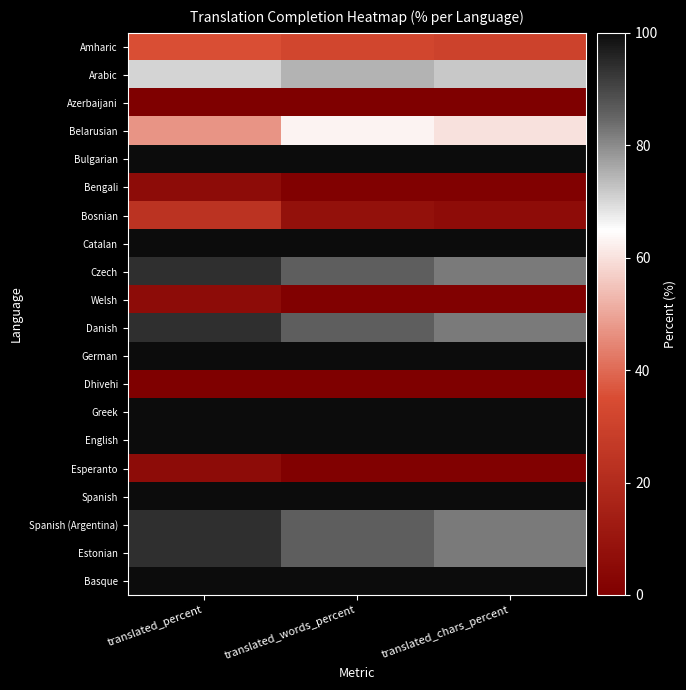

Reading left to right, extract all data points from this chart.

Amharic: translated_percent=35.2	translated_words_percent=32.1	translated_chars_percent=30.1
Arabic: translated_percent=70.5	translated_words_percent=74.7	translated_chars_percent=71.9
Azerbaijani: translated_percent=0.0	translated_words_percent=0.0	translated_chars_percent=0.0
Belarusian: translated_percent=47.0	translated_words_percent=63.2	translated_chars_percent=59.9
Bulgarian: translated_percent=100.0	translated_words_percent=100.0	translated_chars_percent=100.0
Bengali: translated_percent=5.8	translated_words_percent=1.1	translated_chars_percent=0.9
Bosnian: translated_percent=23.5	translated_words_percent=8.0	translated_chars_percent=5.9
Catalan: translated_percent=100.0	translated_words_percent=100.0	translated_chars_percent=100.0
Czech: translated_percent=94.1	translated_words_percent=86.2	translated_chars_percent=82.2
Welsh: translated_percent=5.8	translated_words_percent=1.1	translated_chars_percent=0.9
Danish: translated_percent=94.1	translated_words_percent=86.2	translated_chars_percent=82.2
German: translated_percent=100.0	translated_words_percent=100.0	translated_chars_percent=100.0
Dhivehi: translated_percent=0.0	translated_words_percent=0.0	translated_chars_percent=0.0
Greek: translated_percent=100.0	translated_words_percent=100.0	translated_chars_percent=100.0
English: translated_percent=100.0	translated_words_percent=100.0	translated_chars_percent=100.0
Esperanto: translated_percent=5.8	translated_words_percent=1.1	translated_chars_percent=0.9
Spanish: translated_percent=100.0	translated_words_percent=100.0	translated_chars_percent=100.0
Spanish (Argentina): translated_percent=94.1	translated_words_percent=86.2	translated_chars_percent=82.2
Estonian: translated_percent=94.1	translated_words_percent=86.2	translated_chars_percent=82.2
Basque: translated_percent=100.0	translated_words_percent=100.0	translated_chars_percent=100.0